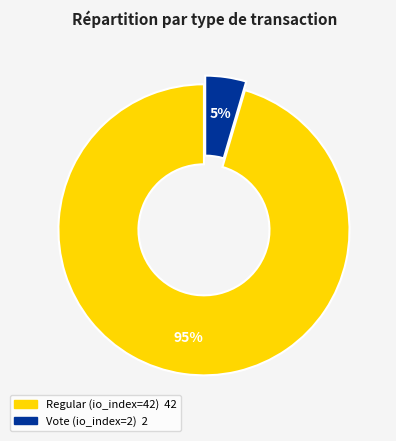

Is Regular (io_index=42) the majority of the pie?

Yes